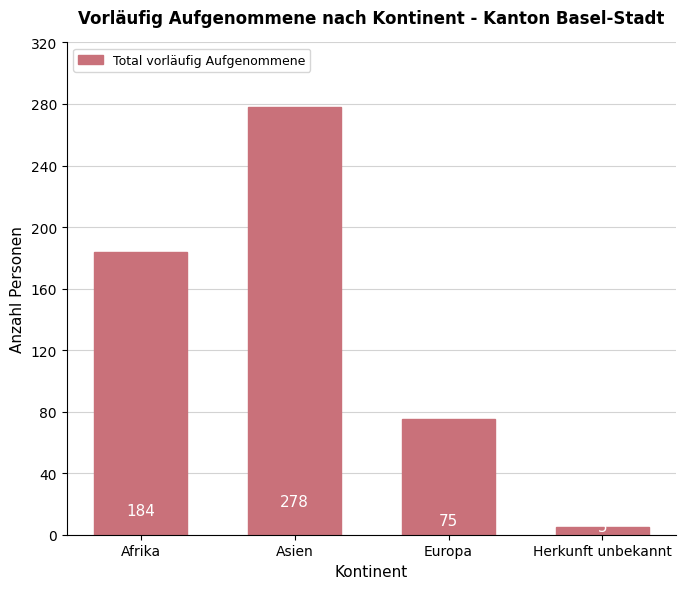

Is it true that the value at Europa is 105?

False